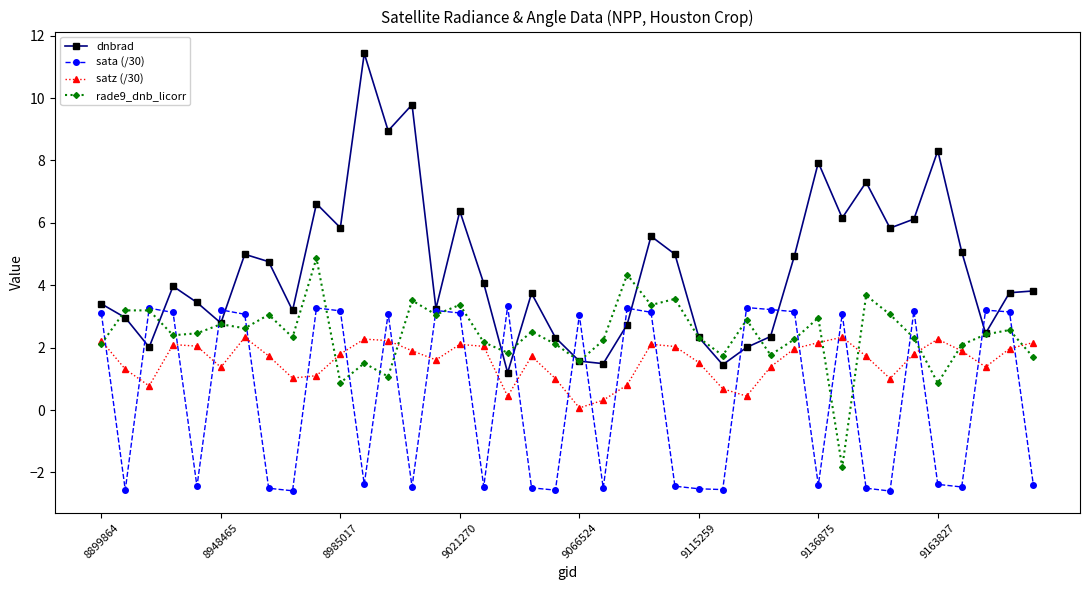

What is the value of the satz (/30) point at the 37th from the left?

1.9